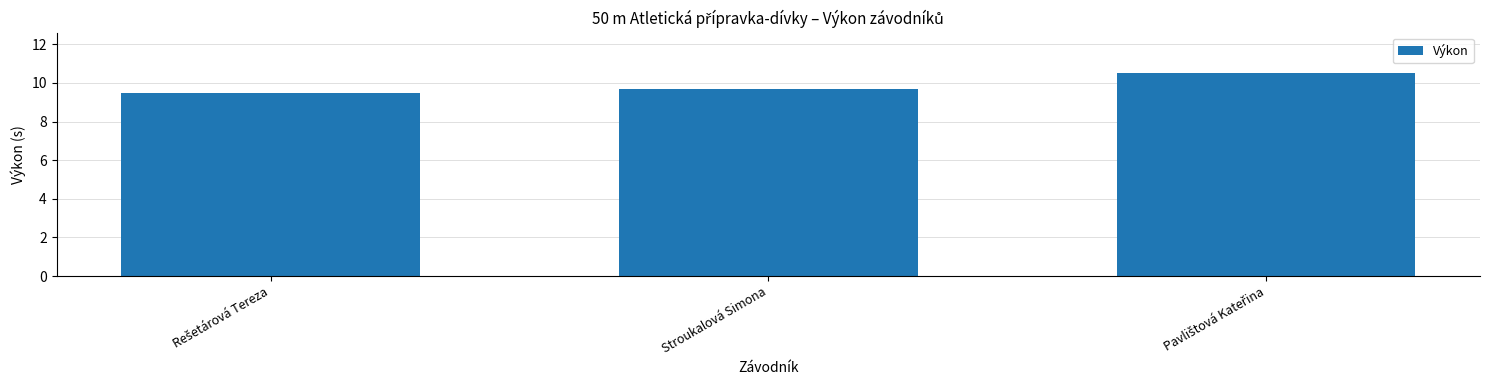

What is the difference between the maximum and minimum values?

1.0